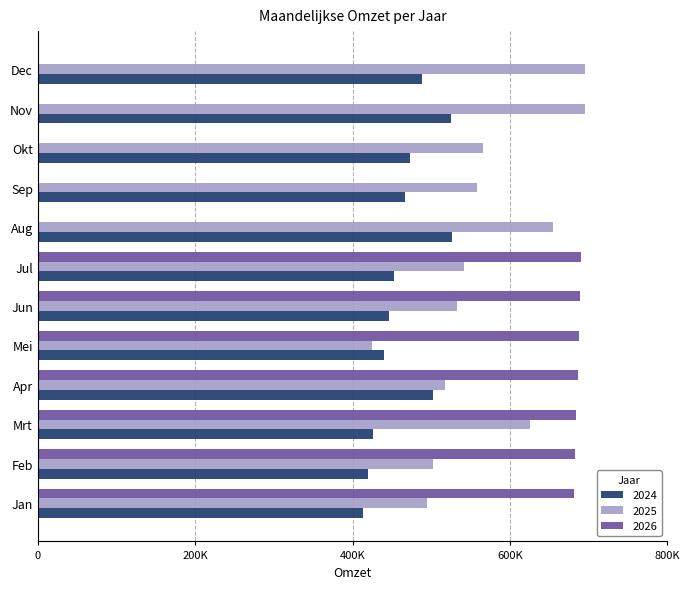

Reading left to right, transcribe all the data shown in this chart.

2024: Jan=413779	Feb=420254	Mrt=426558	Apr=502144	Mei=439451	Jun=446042	Jul=452733	Aug=526412	Sep=466417	Okt=473413	Nov=524687	Dec=487722
2025: Jan=495038	Feb=502463	Mrt=625472	Apr=517650	Mei=425130	Jun=533296	Jul=541296	Aug=654216	Sep=557656	Okt=566021	Nov=695874	Dec=695412
2026: Jan=681504	Feb=683078	Mrt=684656	Apr=686237	Mei=687823	Jun=689412	Jul=691004	Aug=0	Sep=0	Okt=0	Nov=0	Dec=0